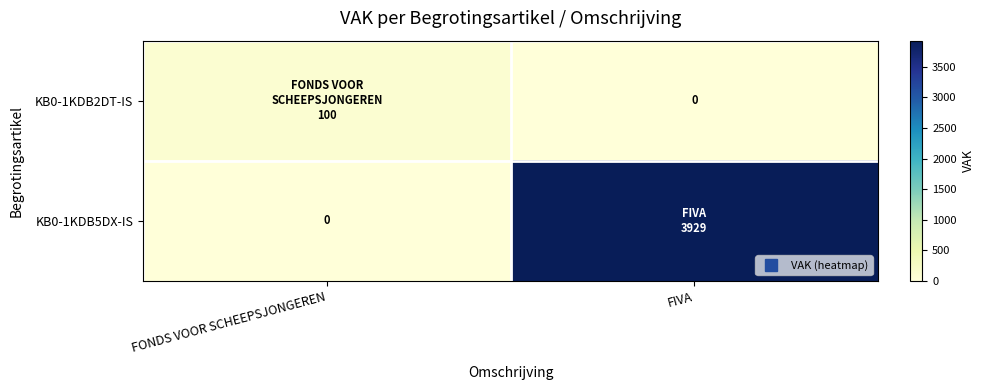

The KB0-1KDB2DT-IS series shows 0 at FIVA. True or false?

True